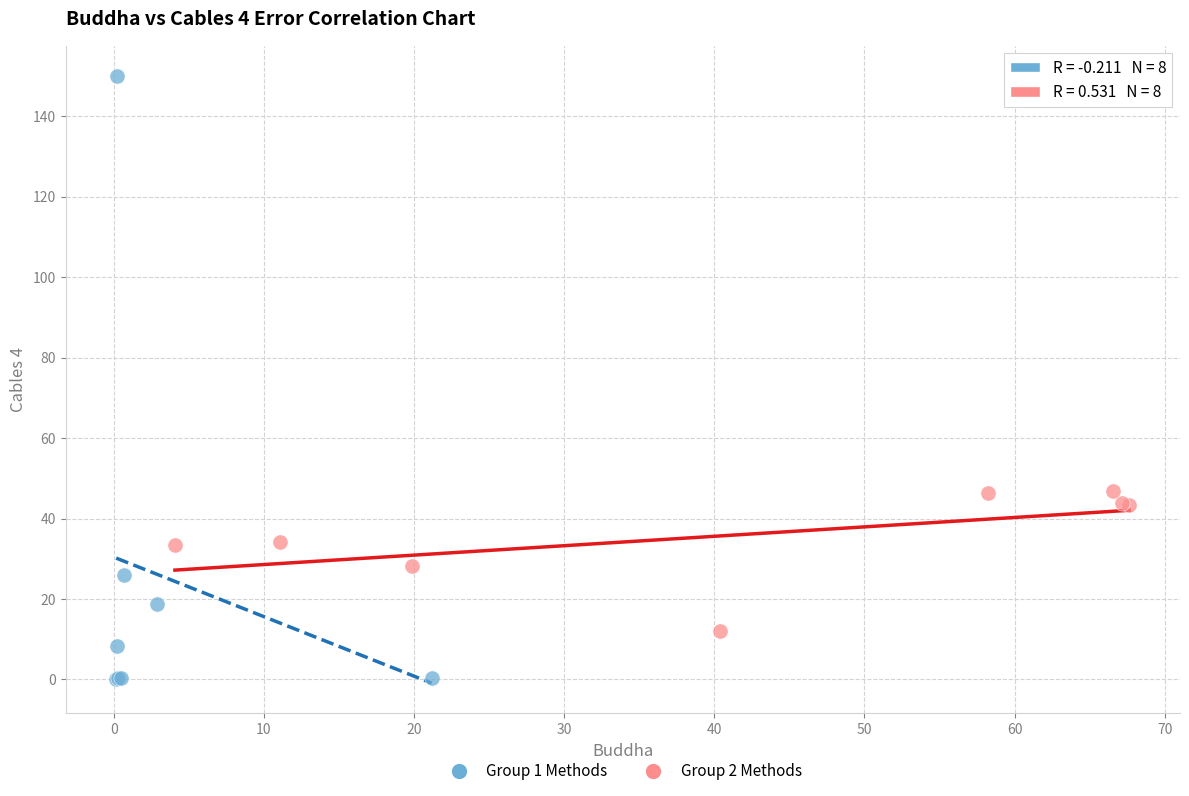

What are all the series names shown in the legend?

Group 1 Methods, Group 2 Methods